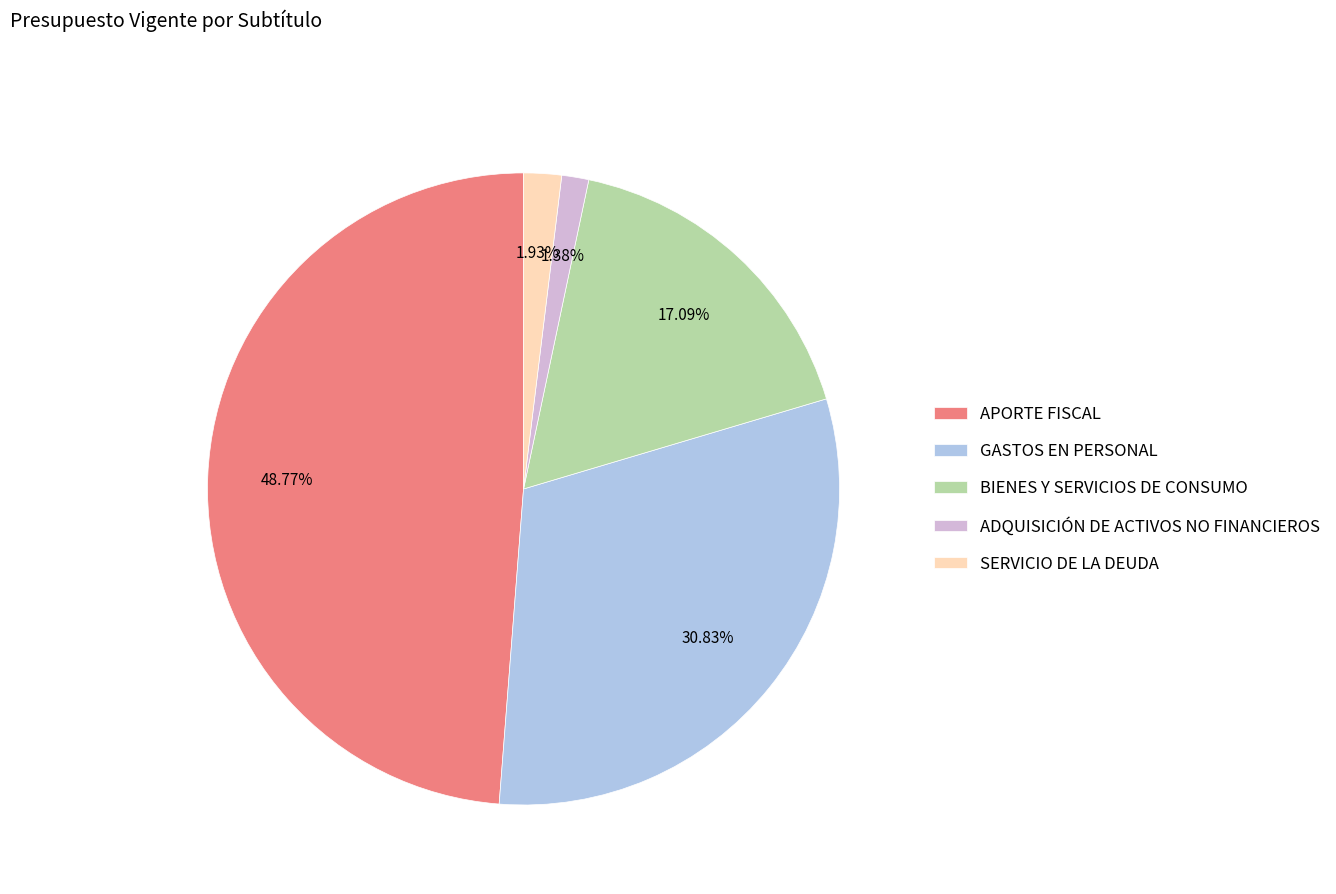

Is it true that GASTOS EN PERSONAL is 31% of the pie?

True